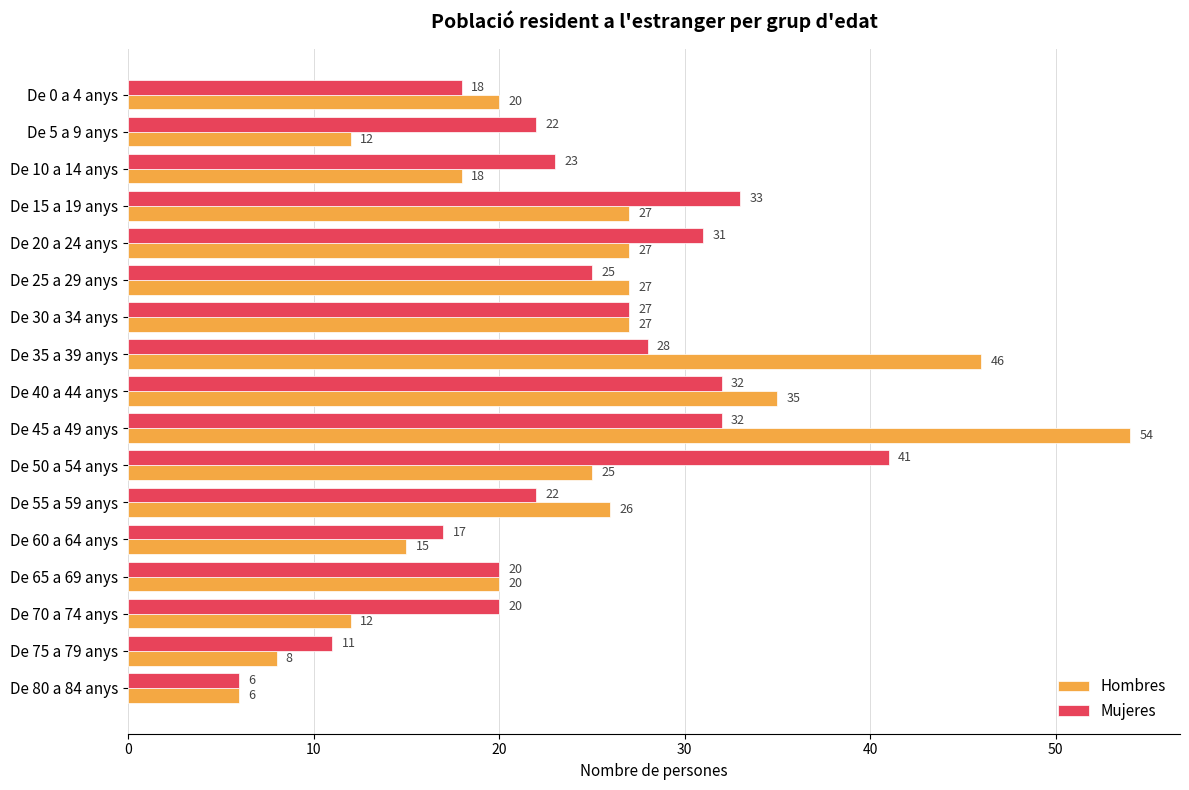

Which series has the widest spread of values?

Hombres